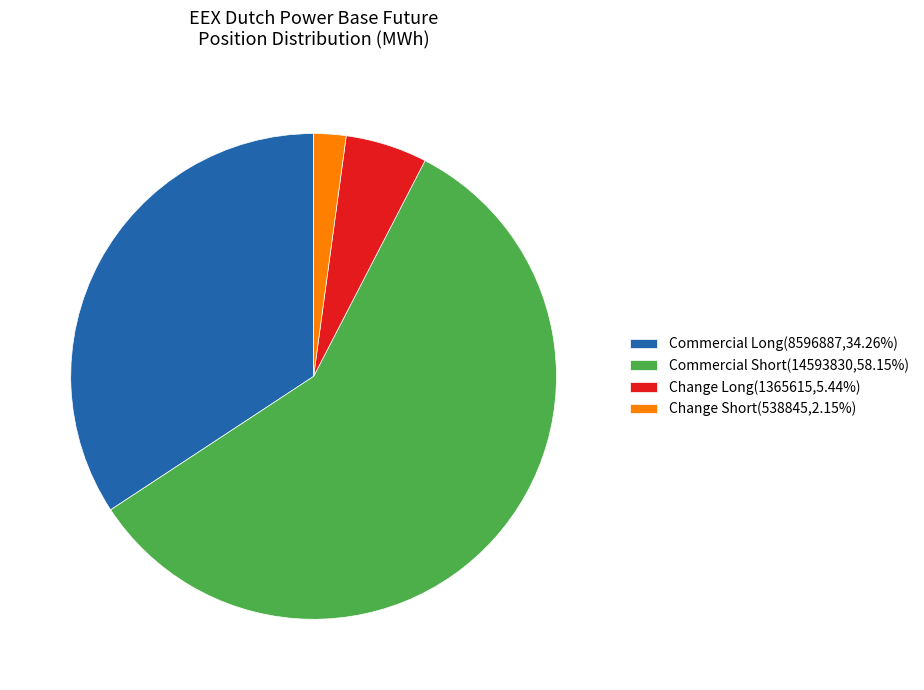

Is the sum of Change Short(538845,2.15%) and Commercial Long(8596887,34.26%) greater than half?

No